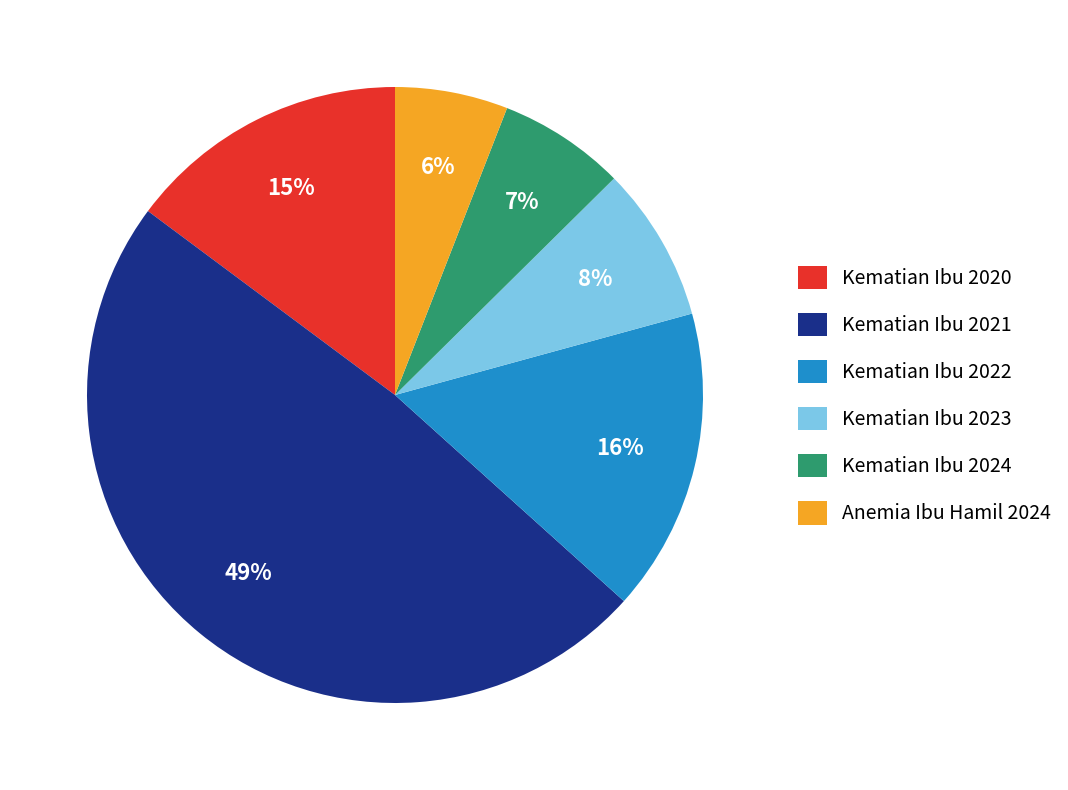

Do Kematian Ibu 2023 and Kematian Ibu 2020 together represent more than half of the pie?

No